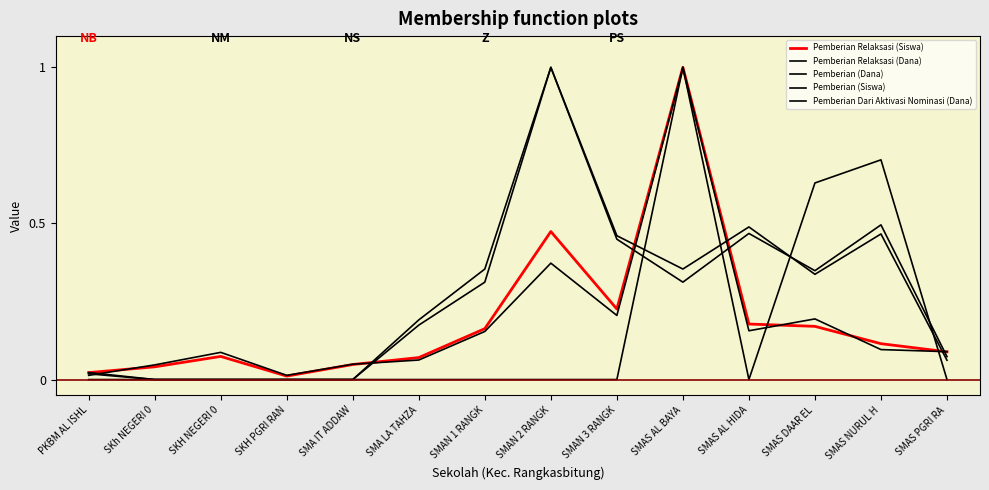

Rank the categories by Pemberian Relaksasi (Dana) value from lowest to highest.

PKBM AL ISHL, SKH PGRI RAN, SKh NEGERI 0, SMA IT ADDAW, SMA LA TAHZA, SKH NEGERI 0, SMAS PGRI RA, SMAS NURUL H, SMAN 1 RANGK, SMAS AL HIDA, SMAS DAAR EL, SMAN 3 RANGK, SMAN 2 RANGK, SMAS AL BAYA